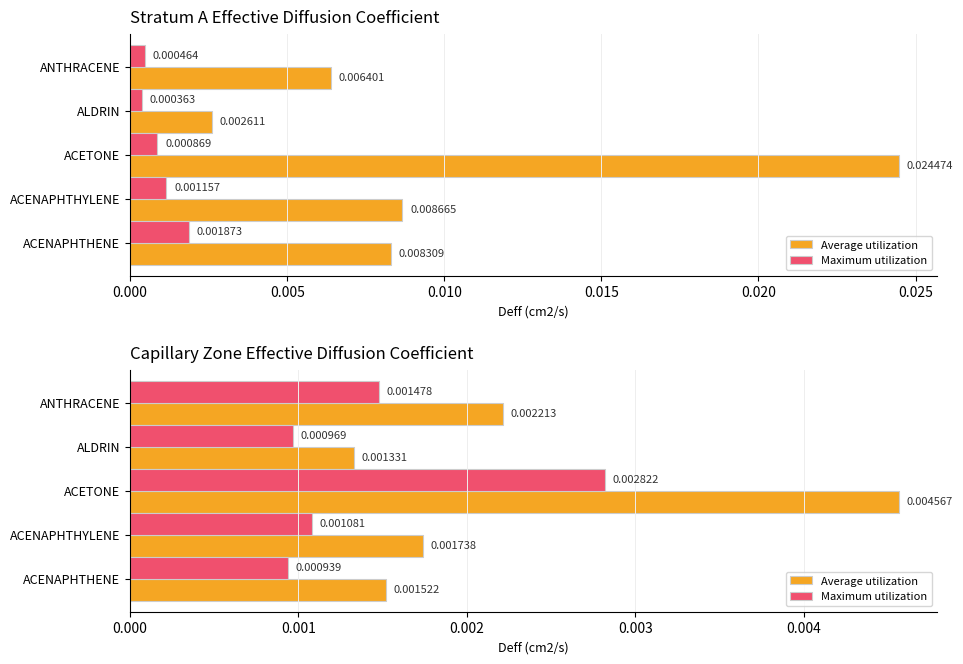

Count the Maximum utilization values in the range 0 to 1.

5